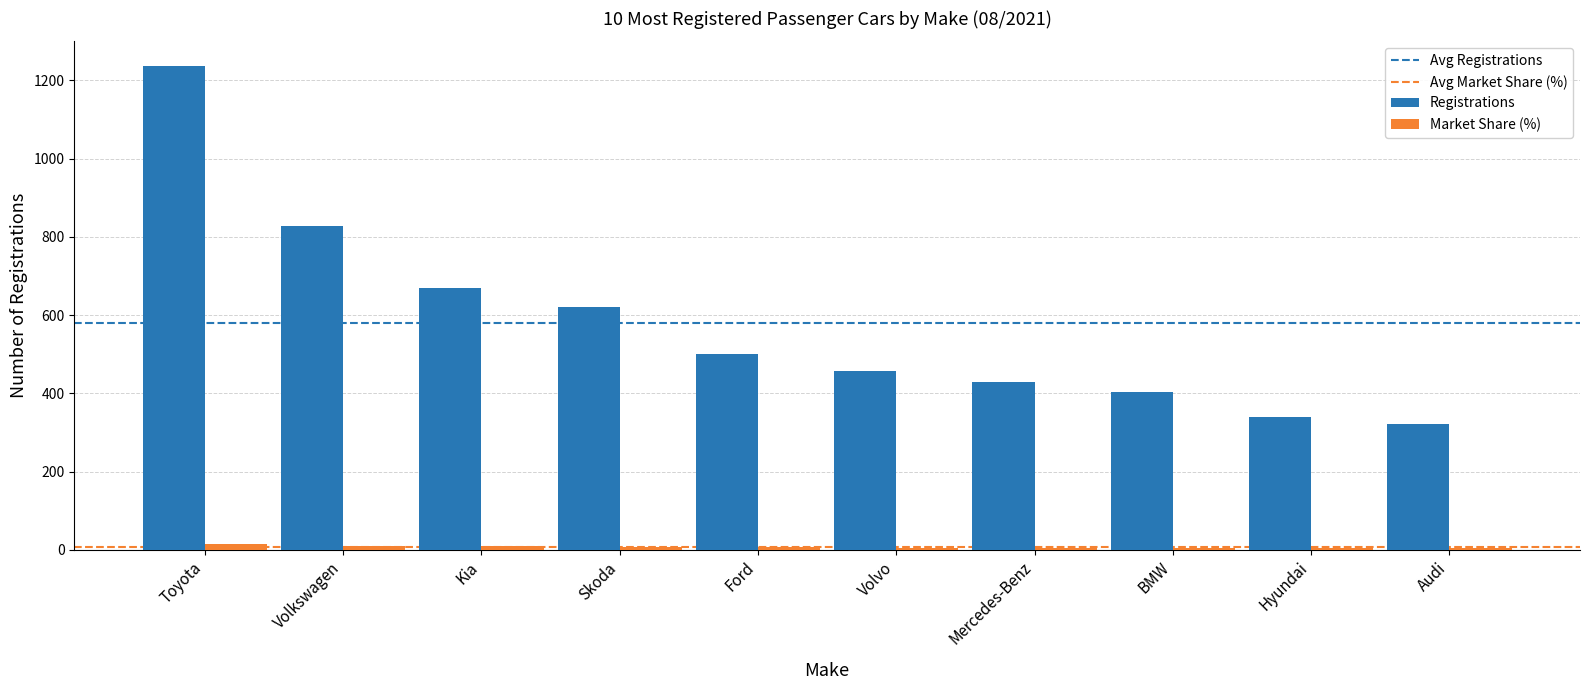

How many groups of bars are there?

10